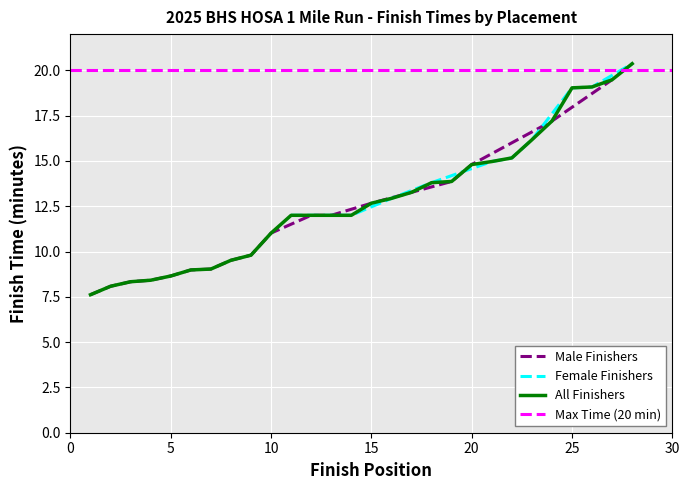

True or false: Male Finishers has more than 0 interior local peaks.

True